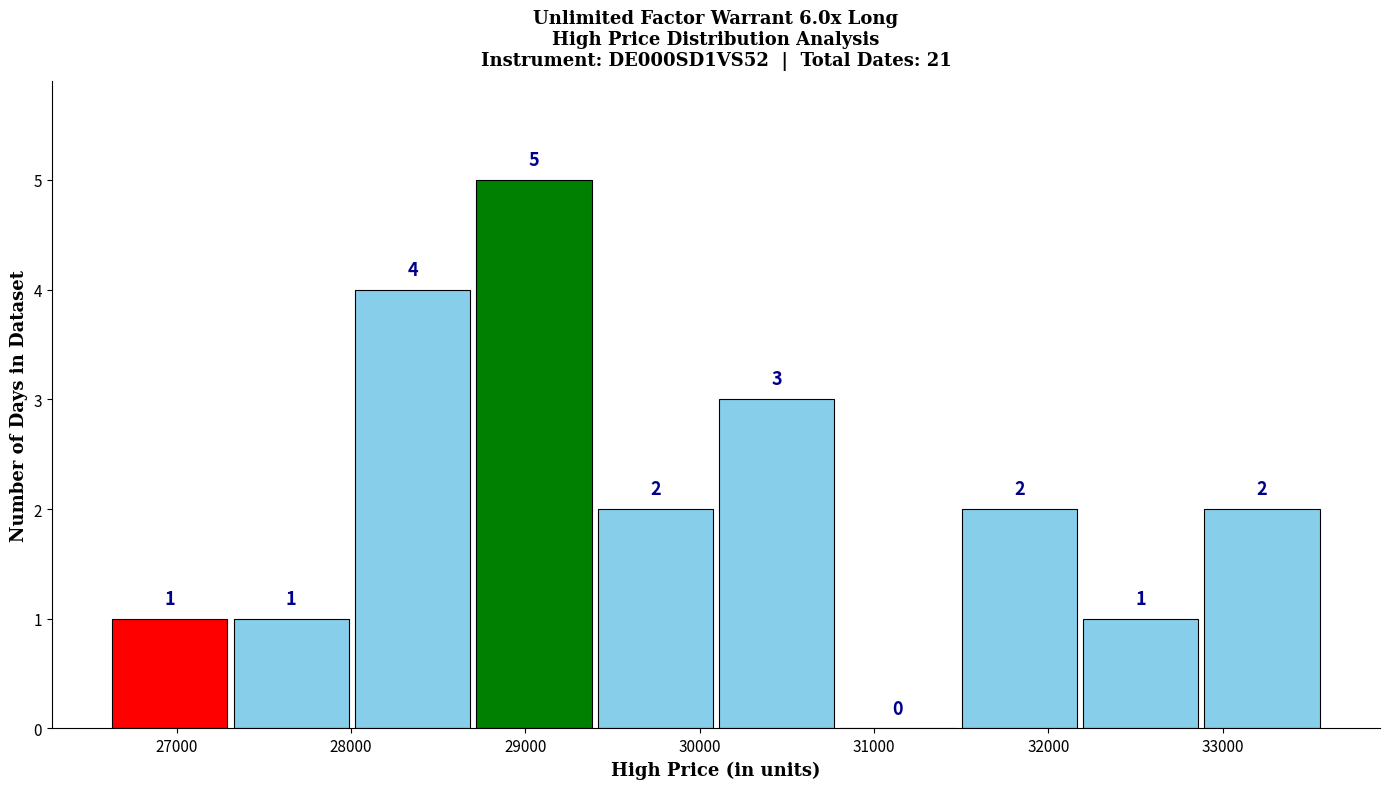

Reading left to right, transcribe this chart: for each bar, give the range it covers on the x-axis and its height. The bar edges are not printed on the chart, so give them approximately, as read against the axis.

26600 to 27300: 1
27300 to 28000: 1
28000 to 28700: 4
28700 to 29400: 5
29400 to 30100: 2
30100 to 30800: 3
30800 to 31500: 0
31500 to 32200: 2
32200 to 32900: 1
32900 to 33600: 2